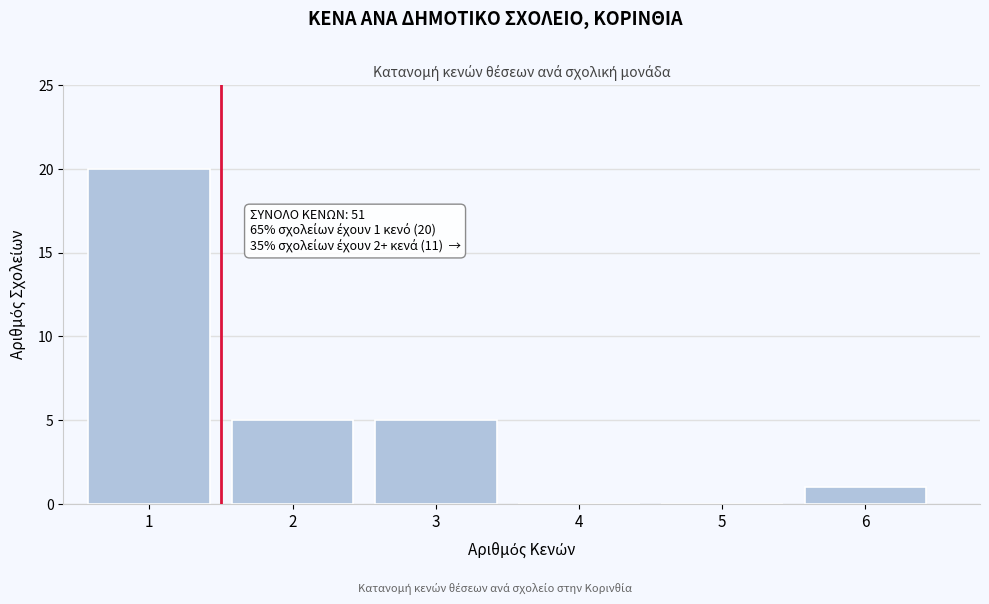

Reading right to left, extract all data points from this chart.

6=1	5=0	4=0	3=5	2=5	1=20